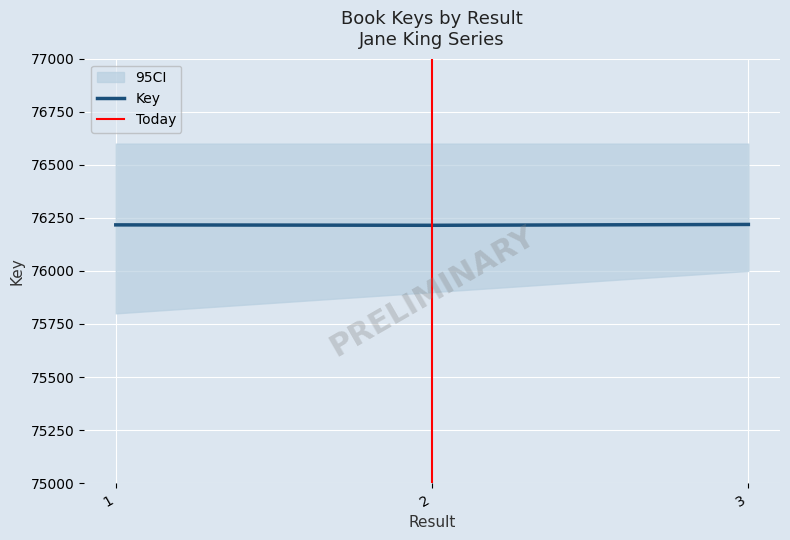

Does the chart display data point markers on the line(s)?

No